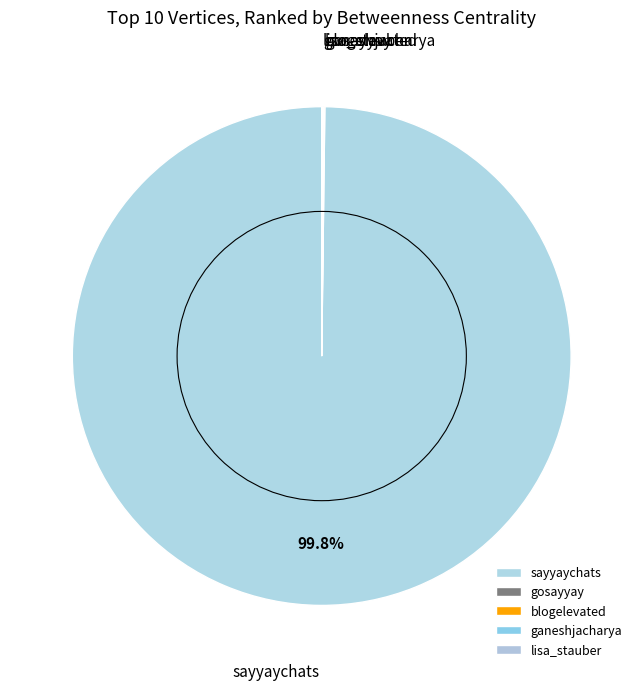

Which slice is the largest?

sayyaychats